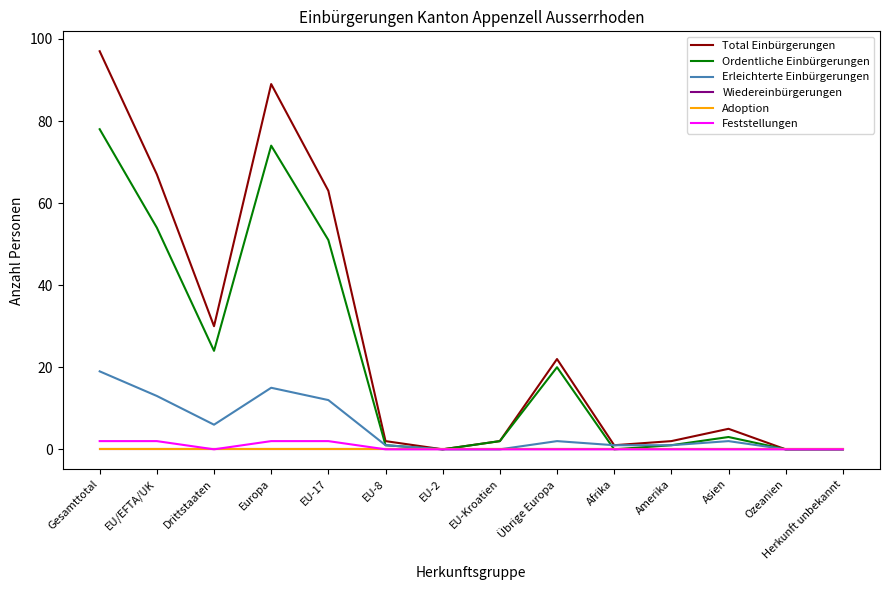

What is the sum of all Feststellungen values?

8